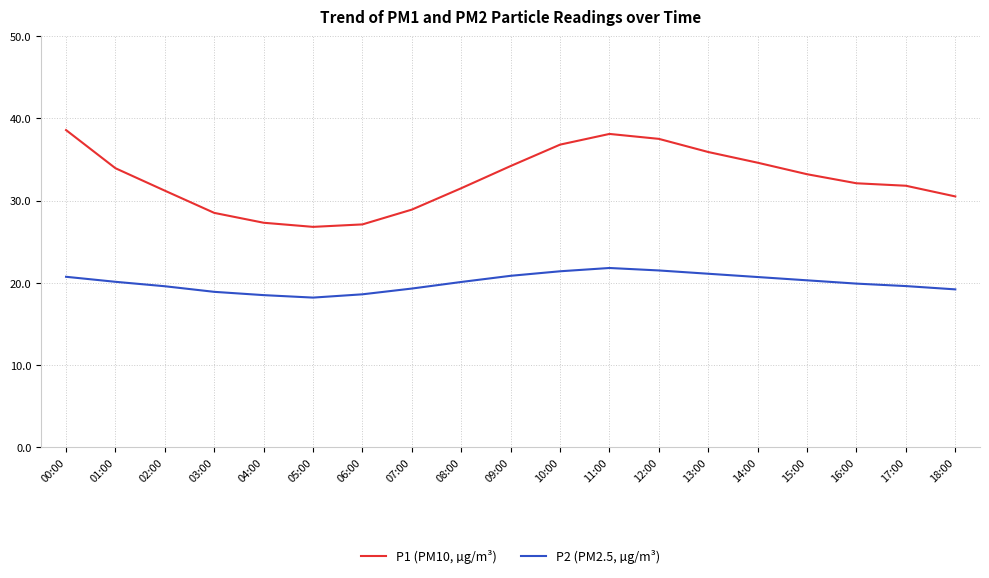

What is the greatest value displayed?

38.6